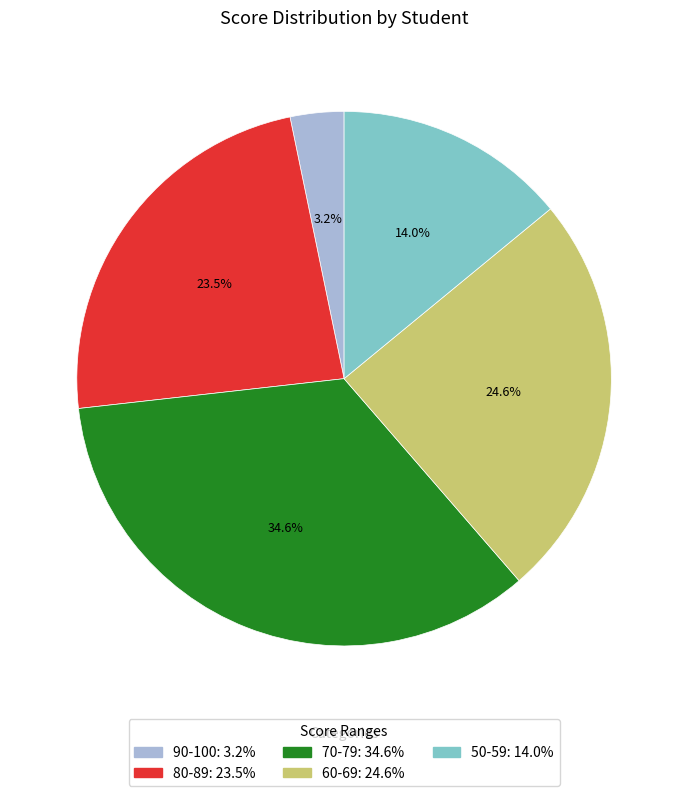

Is there any slice that represents more than half of the pie?

No